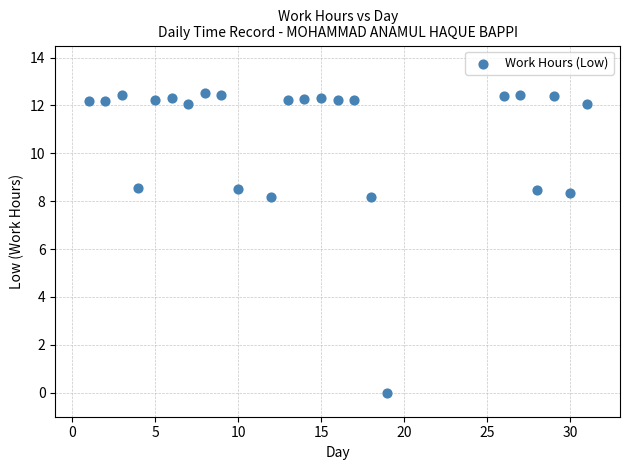

What is the range of Y values (max minus min)?

12.5